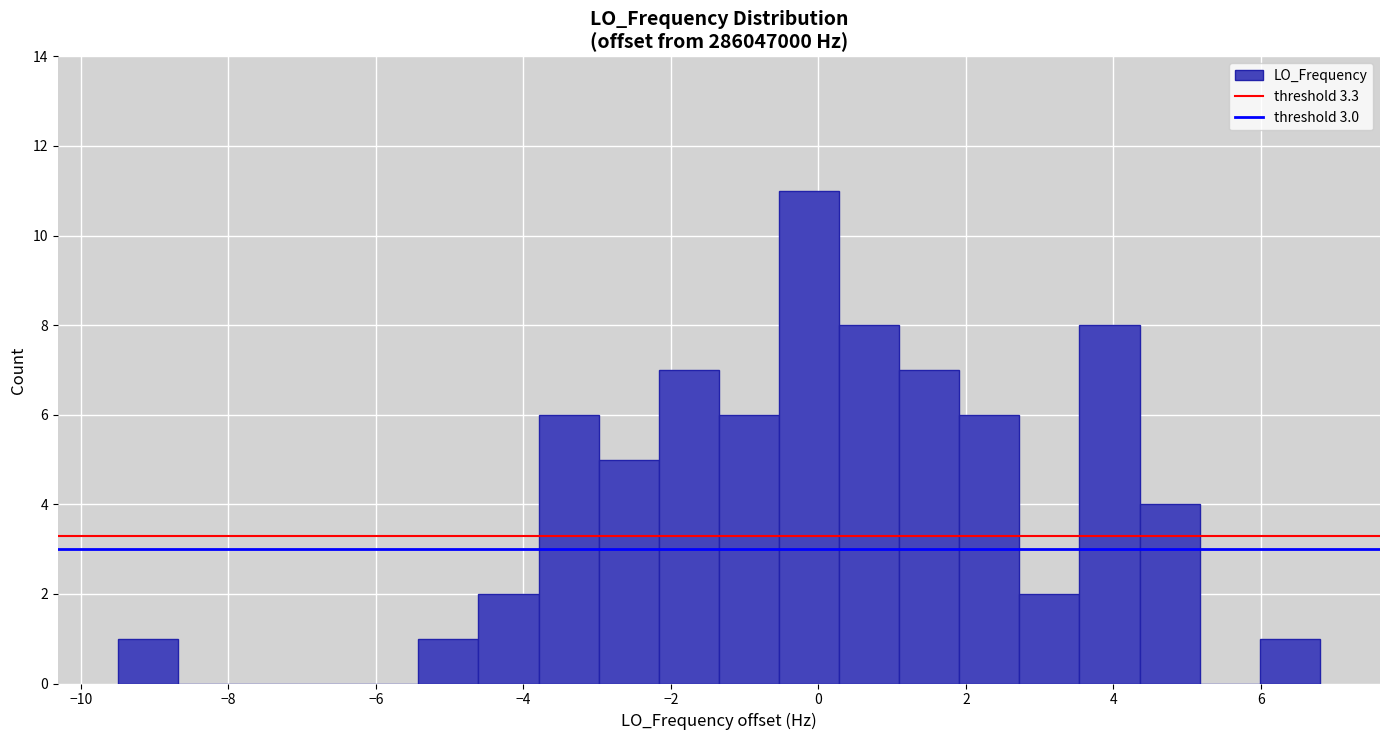

What is the height of the bar covering 2.8 to 3.6 on the x-axis? Neither the bar edges nor the heights are printed on the chart, so give them approximately, as read against the axes.

2